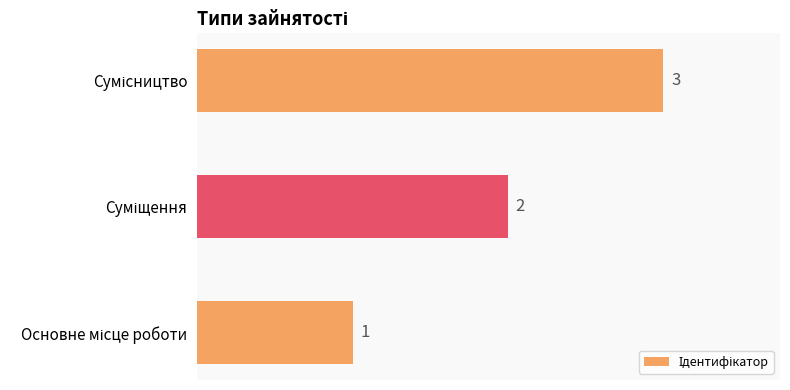

What is the maximum value shown in the chart?

3